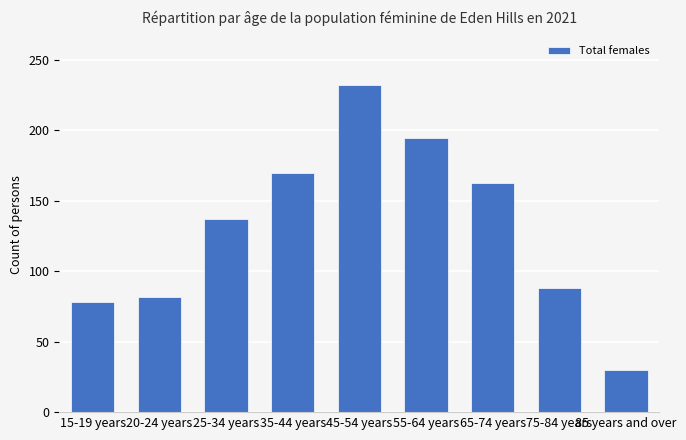

What position from the left is 20-24 years?

2